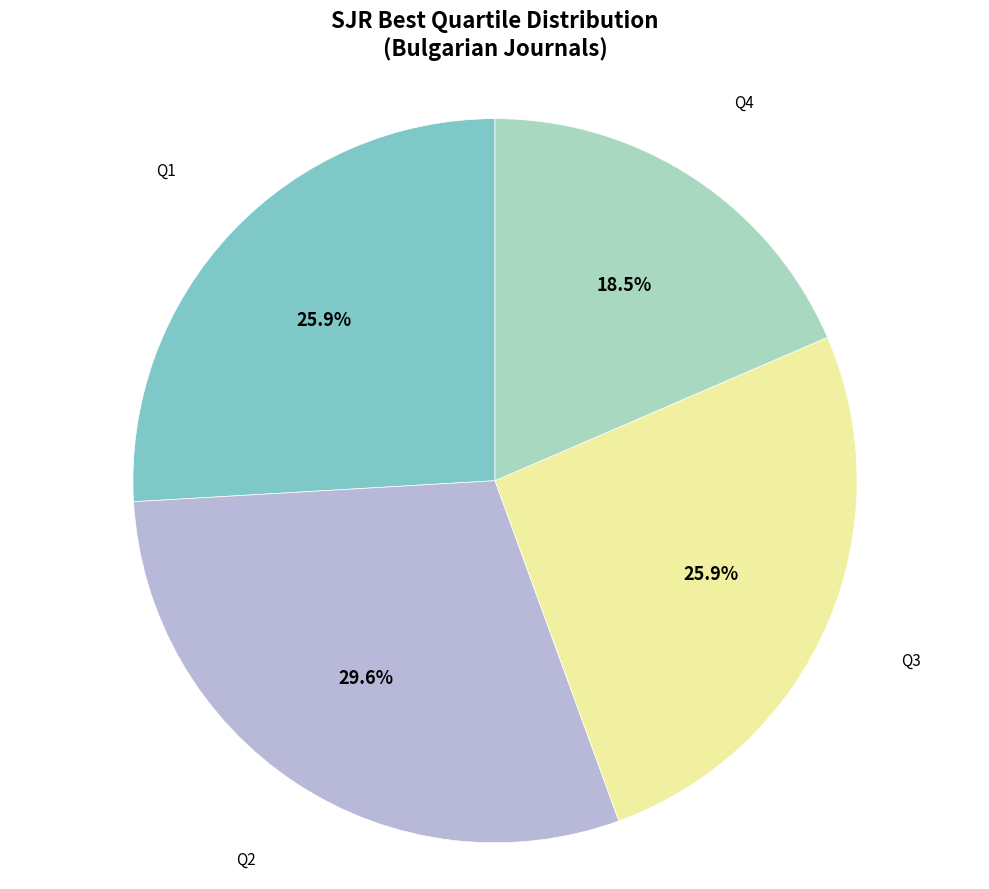

To the nearest percent, what is the difference between the largest and smallest slice percentages?

11%